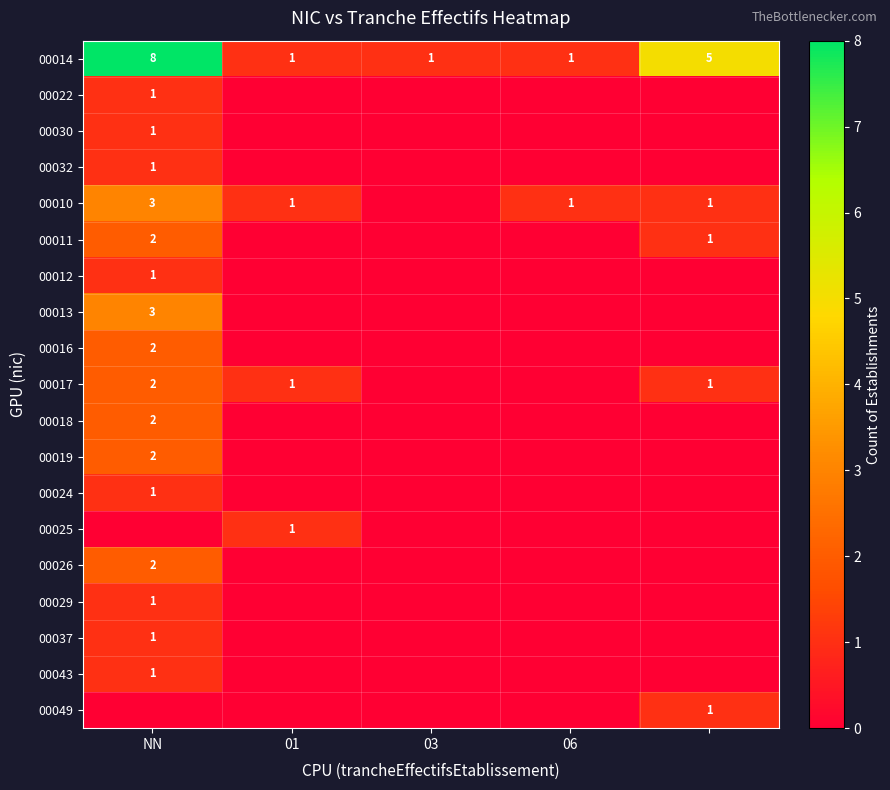

How many data points in 00014 are above 1?

2